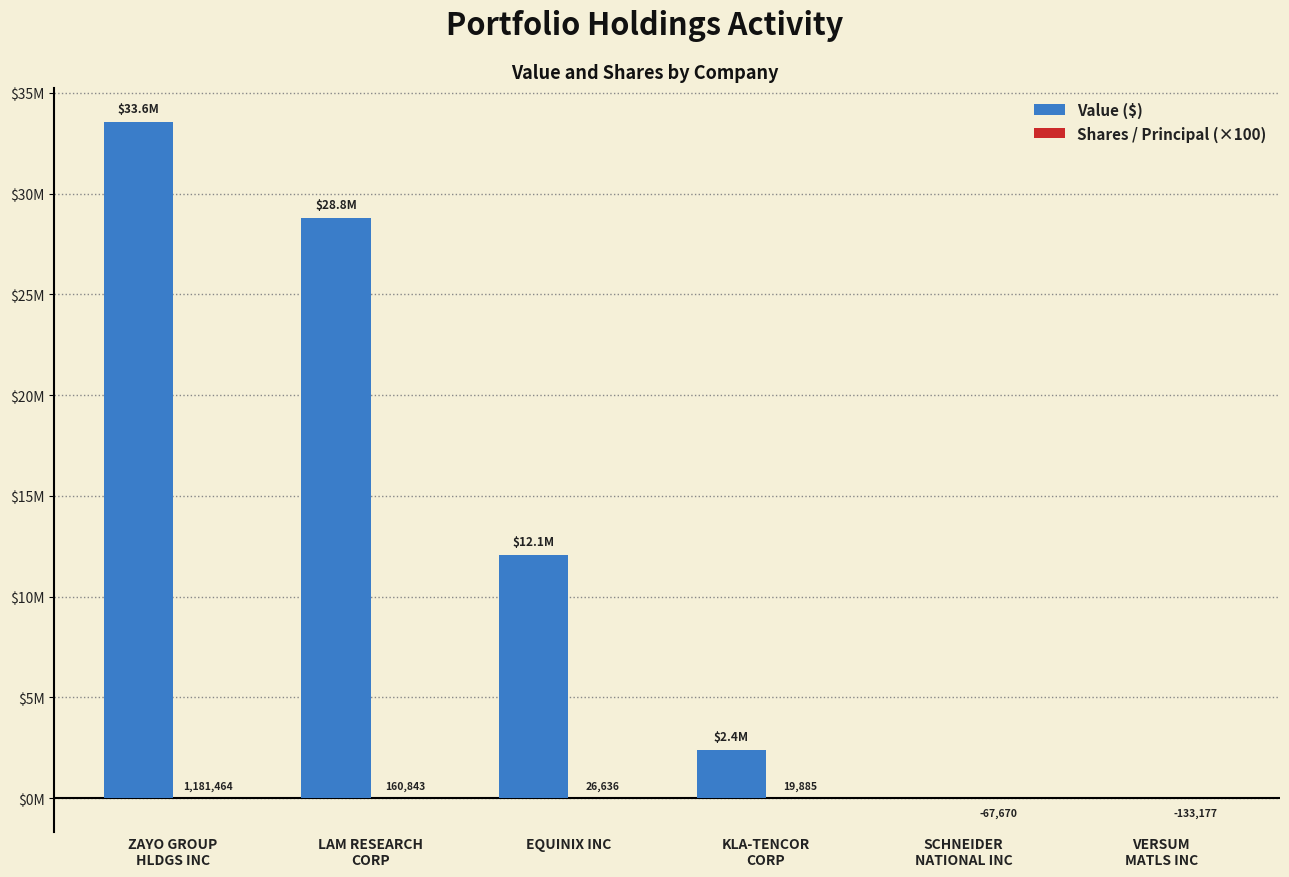

What is the smallest value displayed?

-1331.8